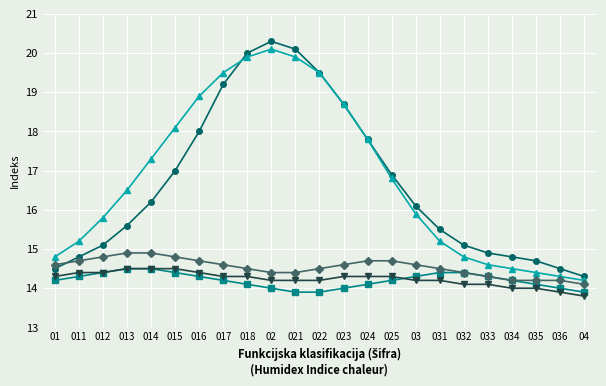

What is the difference between the highest and lowest values at 022?

5.6